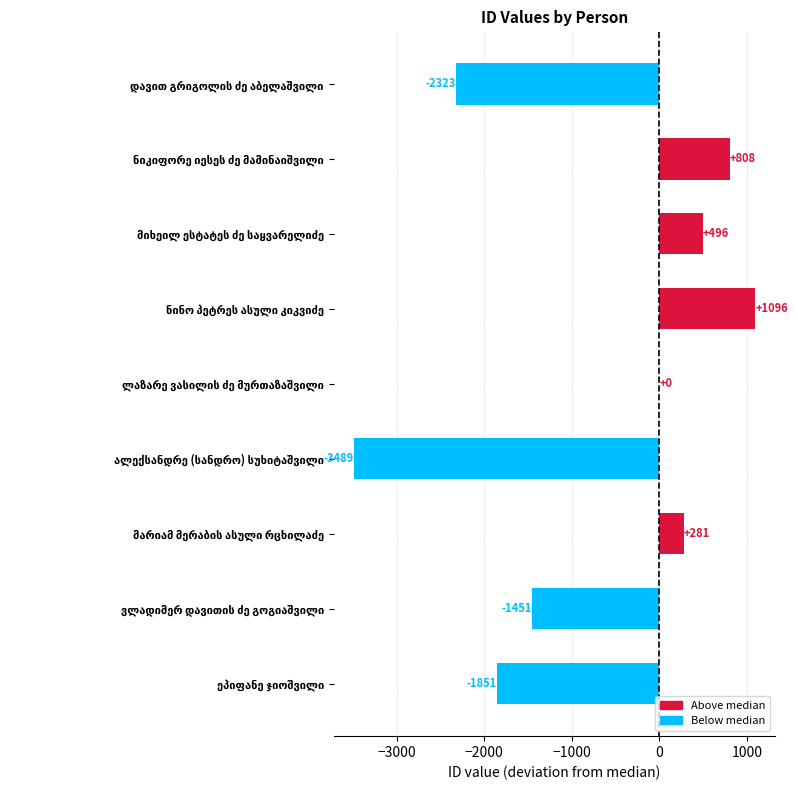

What is the greatest value displayed?

1096